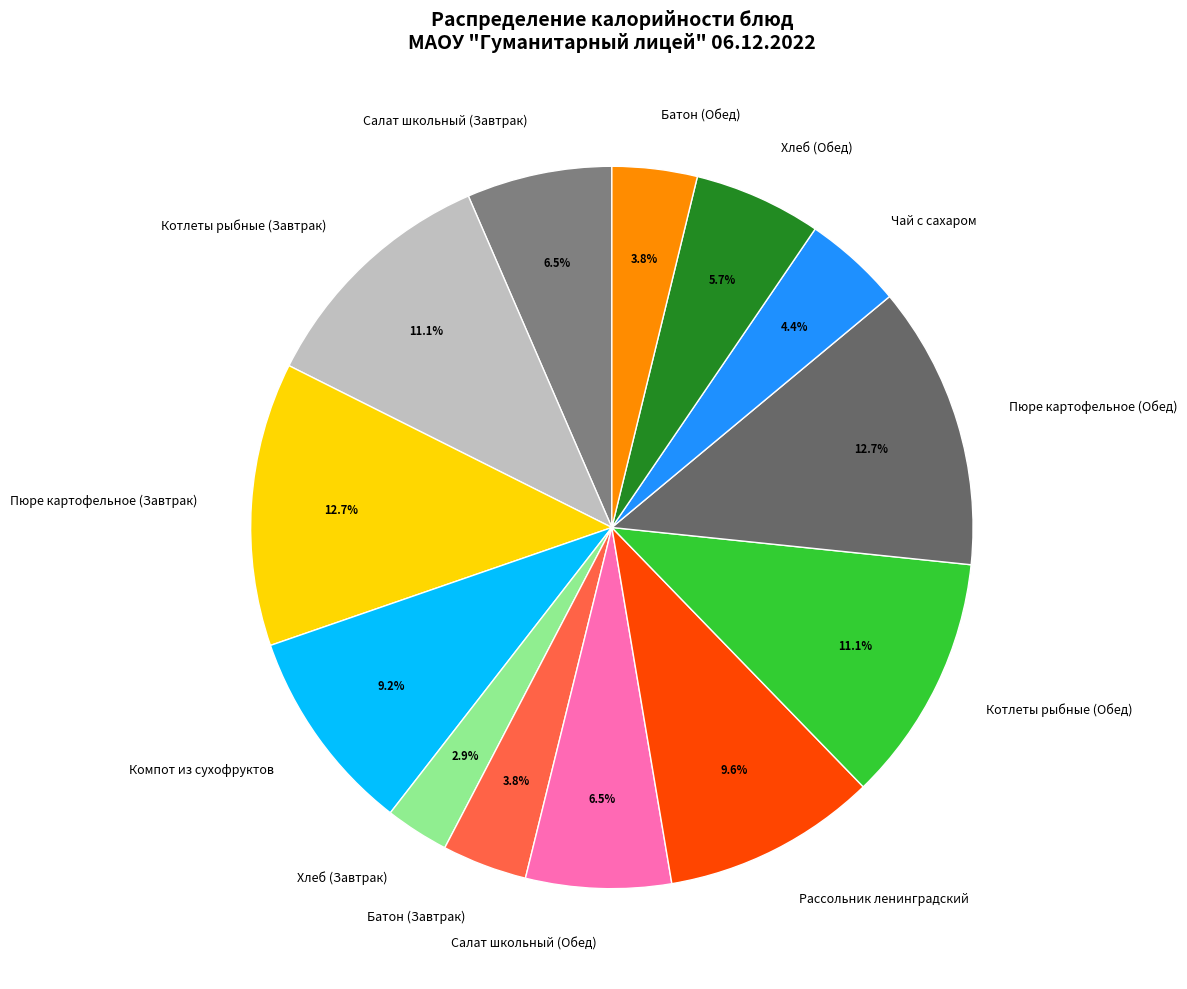

What portion of the pie excludes Котлеты рыбные (Обед)?

88.9%